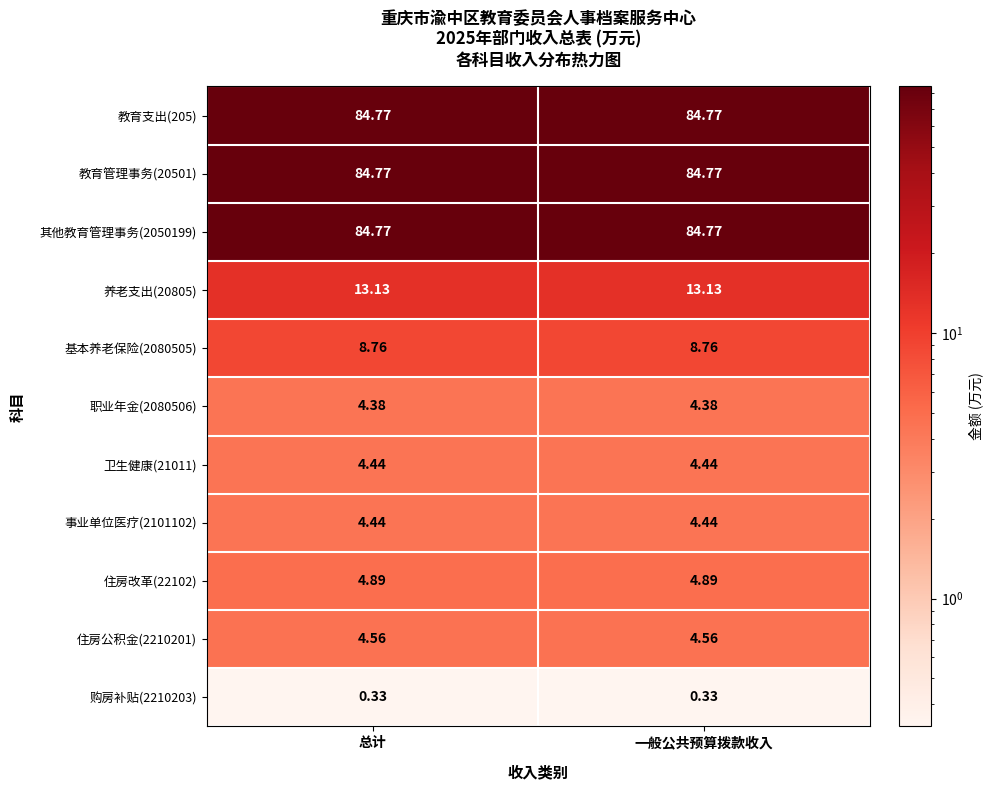

Is the value of 养老支出(20805) at 总计 greater than the value of 卫生健康(21011) at 一般公共预算拨款收入?

Yes